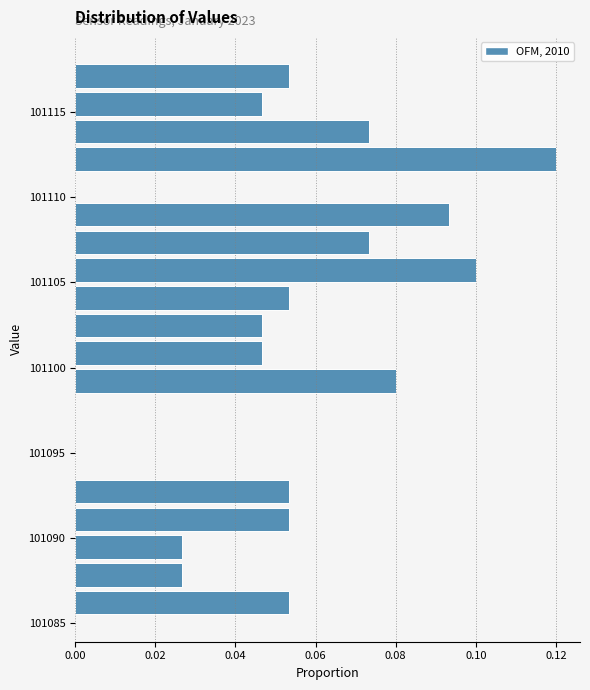

Around what value on the y-axis is the longest bar? Give the approximate position of its centre, as read against the axis.

101112.0